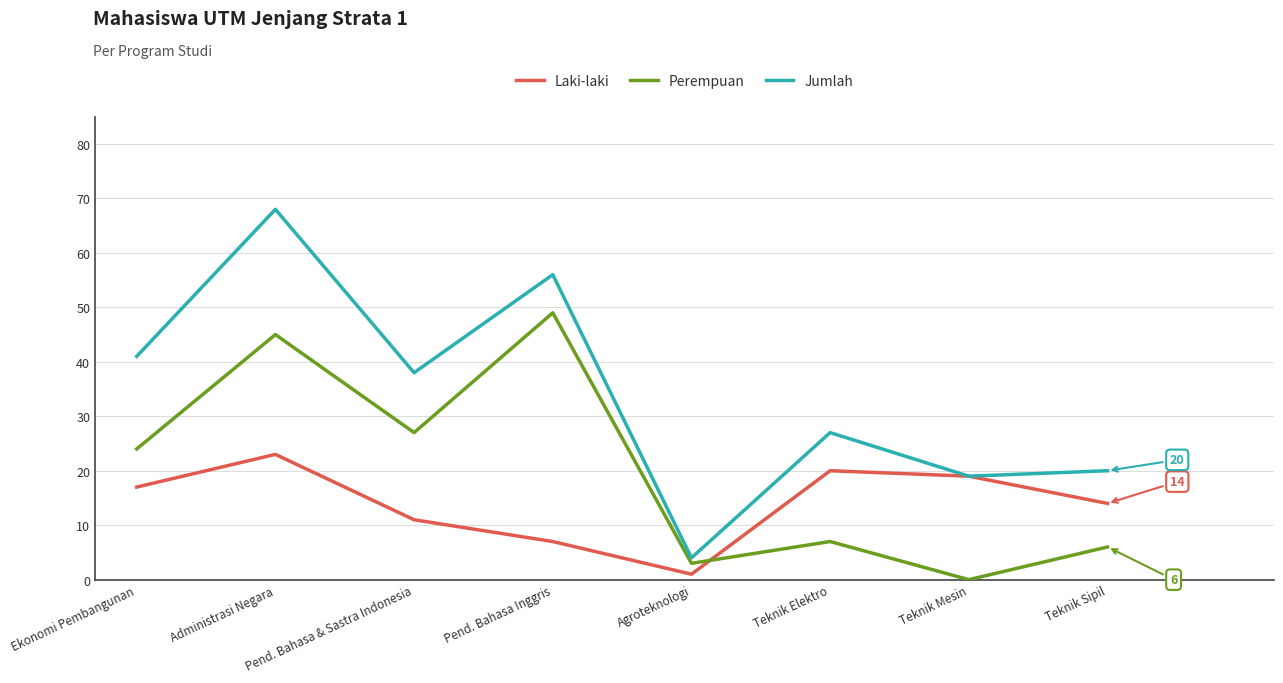

Count the number of categories in the chart.

8